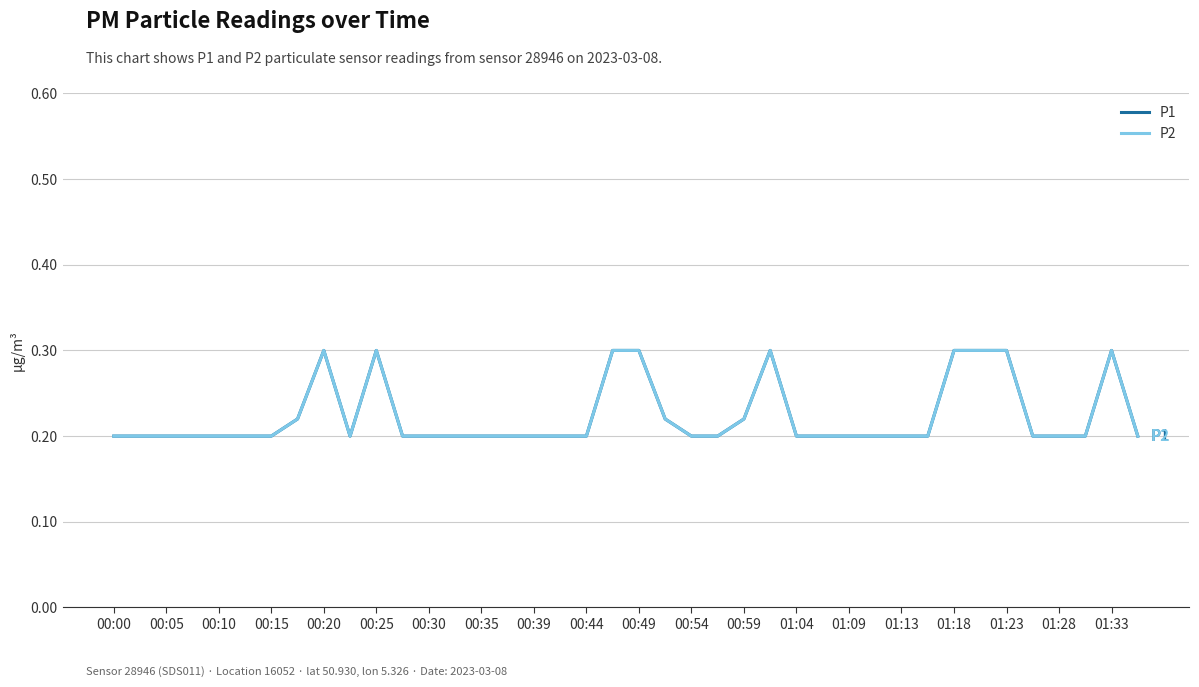

What is the highest value of the P2 series?

0.3